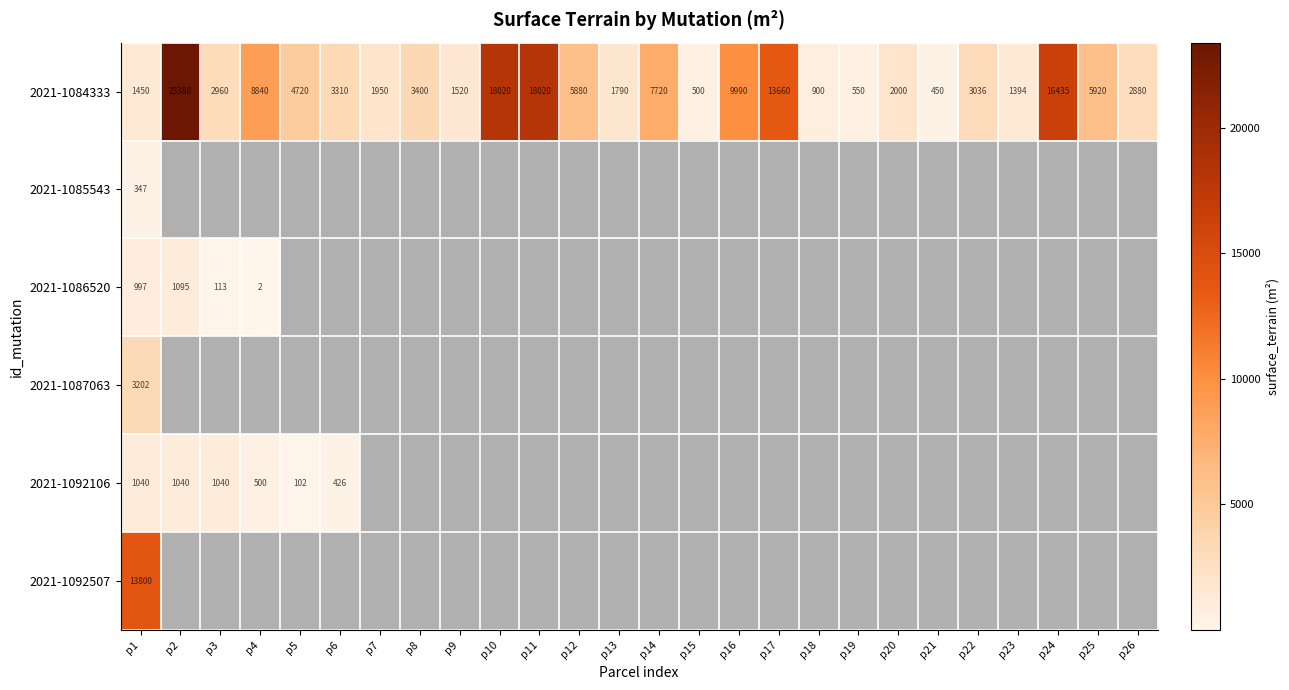

At how many categories does at least one series exceed 14412?

4